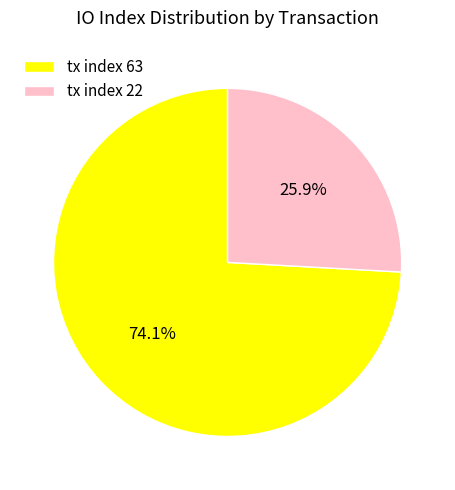

Combined, do tx index 63 and tx index 22 account for over 50%?

Yes